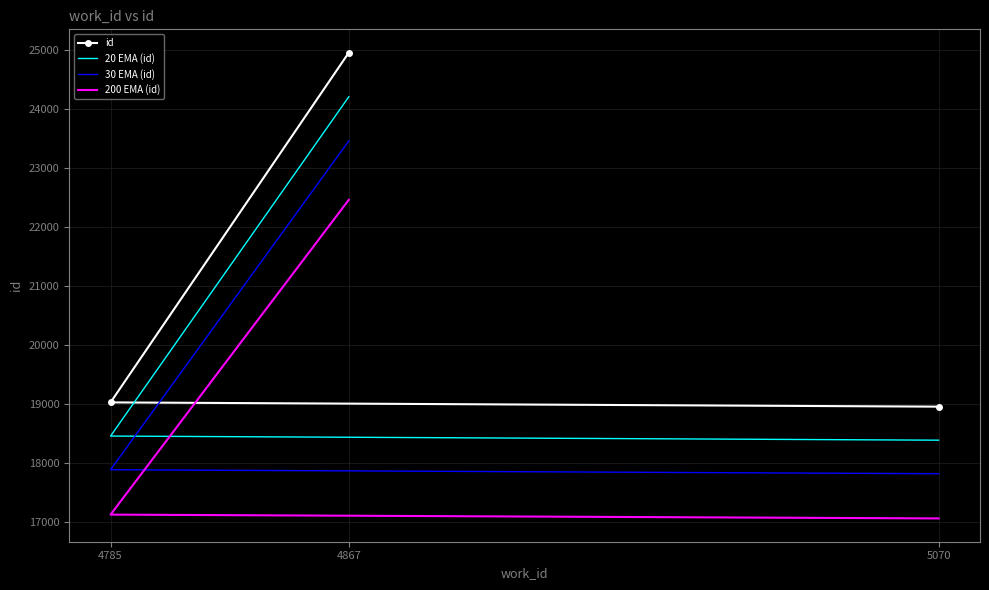

Is this an area chart (filled region under the line)?

No